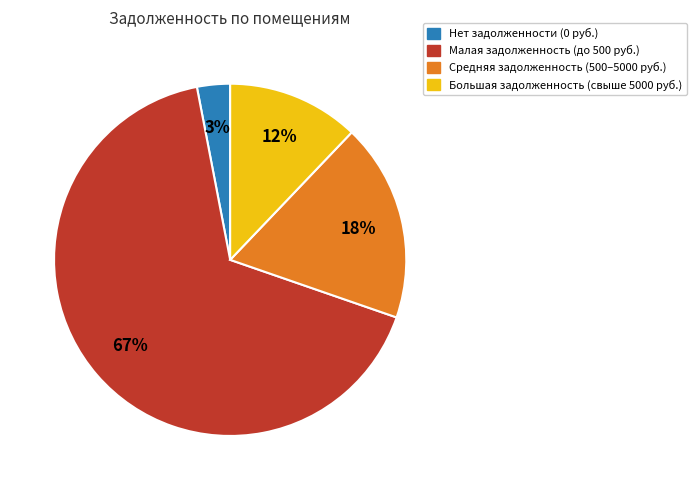

To the nearest percent, what is the difference between the largest and smallest slice percentages?

64%